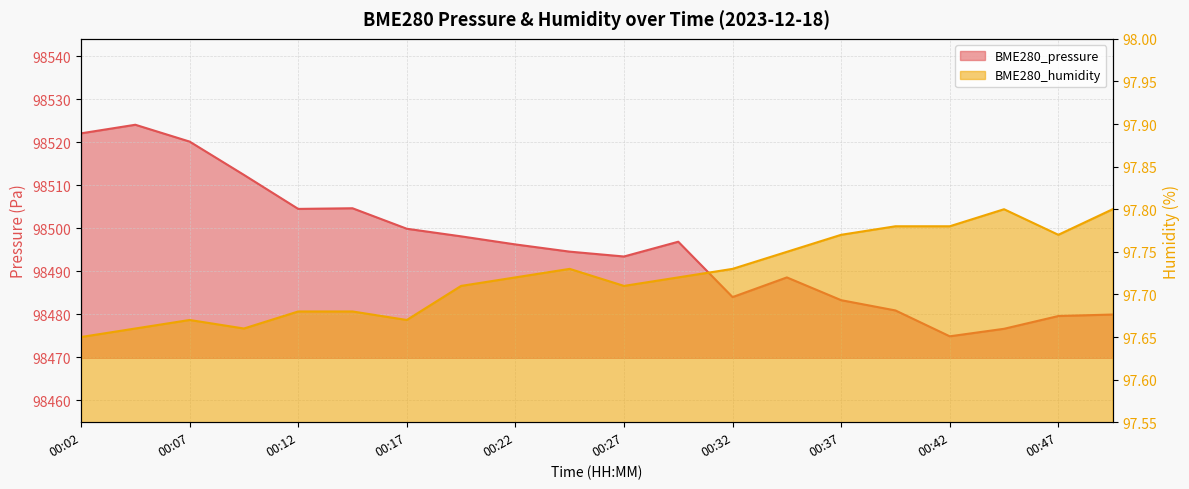

Between 00:14 and 00:27, which is larger?

00:14